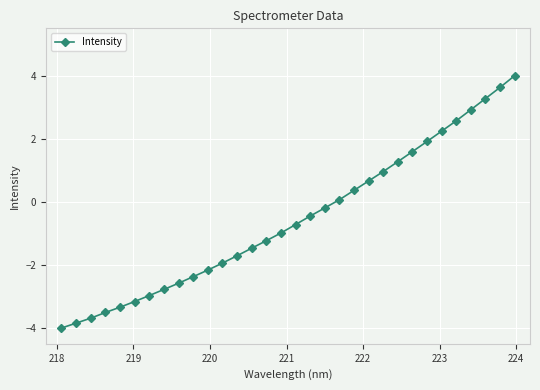

What is the greatest value displayed?

4.0